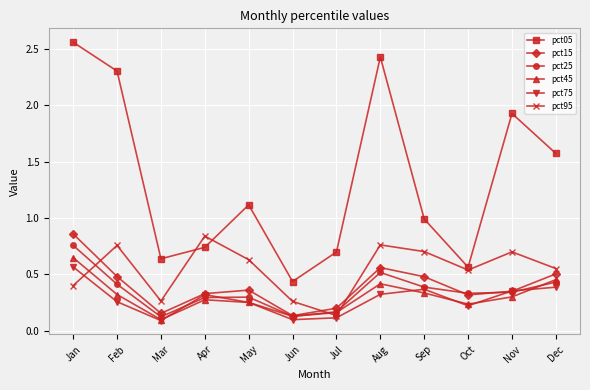

At which label does pct45 reach its peak?

Jan